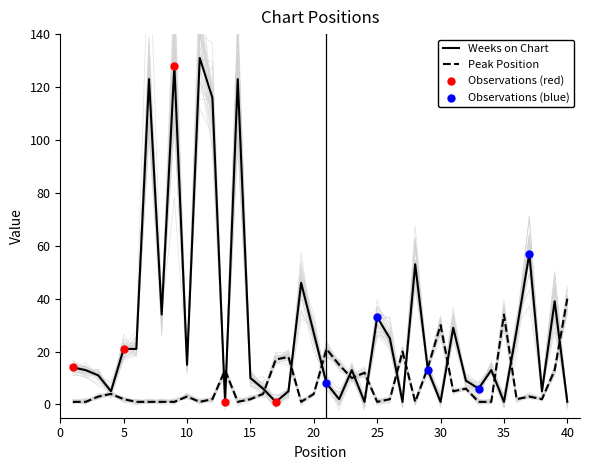

Which series has the largest total across all categories?

Weeks on Chart